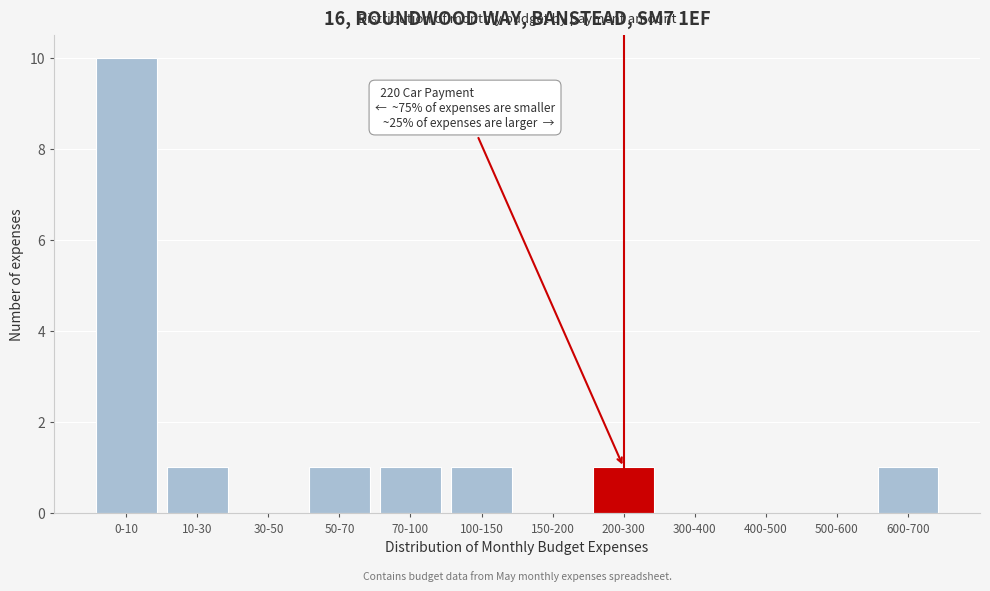

Reading left to right, transcribe all the data shown in this chart.

0-10=10	10-30=1	30-50=0	50-70=1	70-100=1	100-150=1	150-200=0	200-300=1	300-400=0	400-500=0	500-600=0	600-700=1